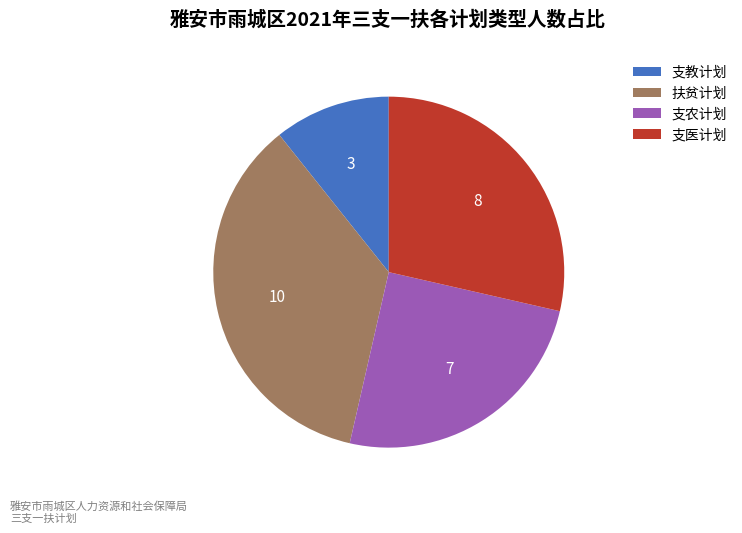

Which category has the smallest portion of the pie?

支教计划